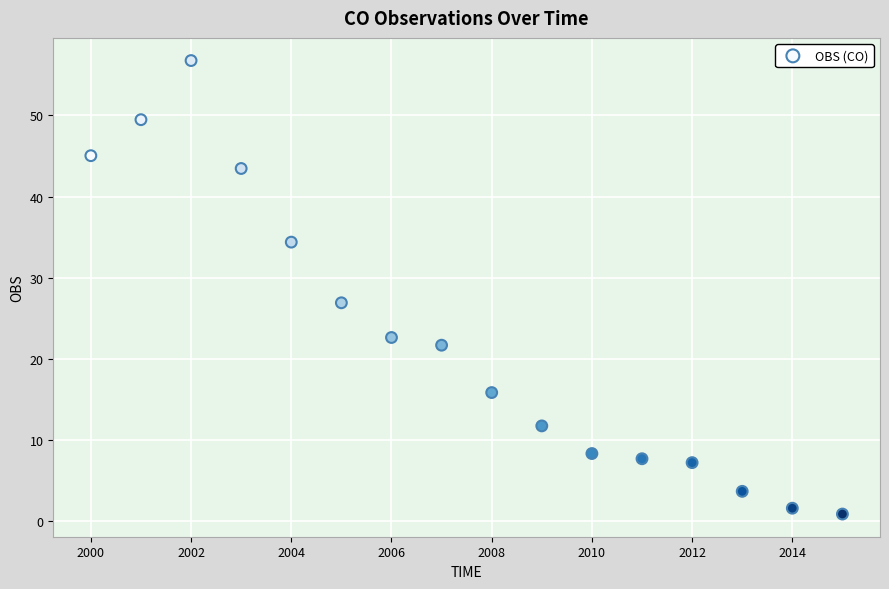

What Y value in the scatter plot is closest to 28?

26.9